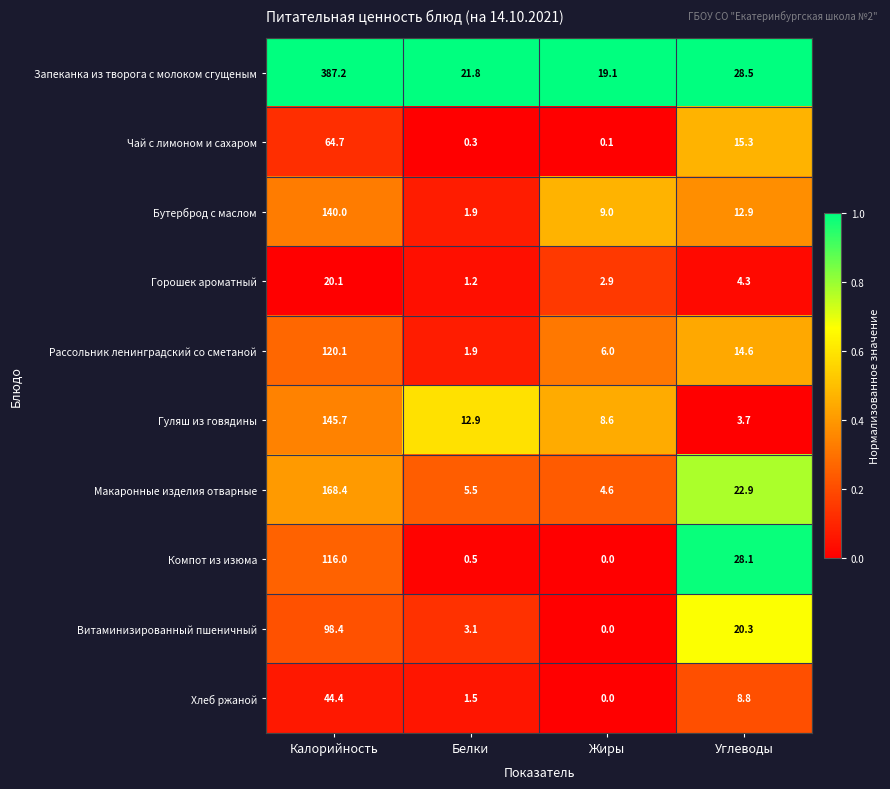

What is the approximate value of Хлеб ржаной at Углеводы?

8.8